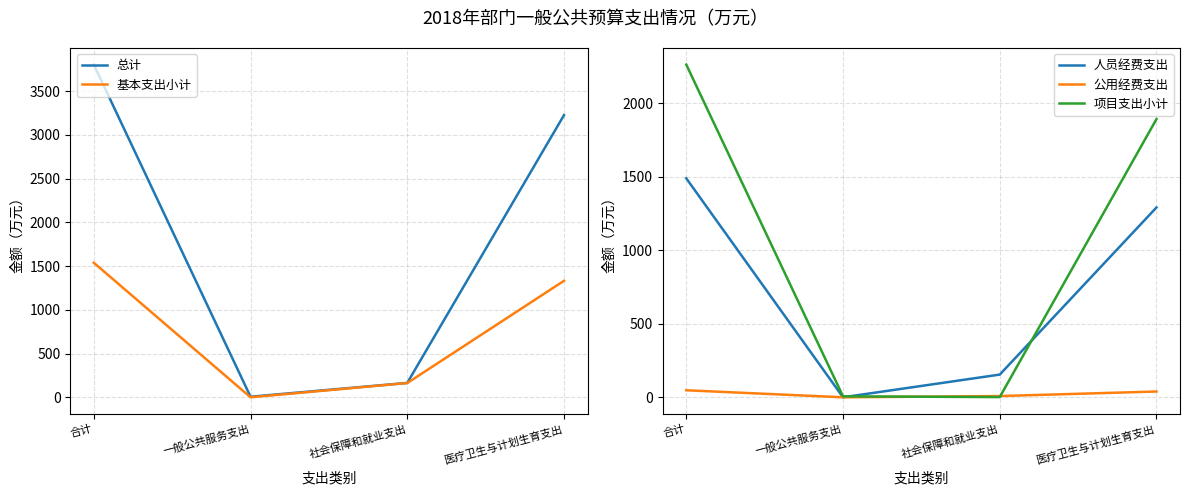

True or false: 人员经费支出 and 总计 cross at least once.

False